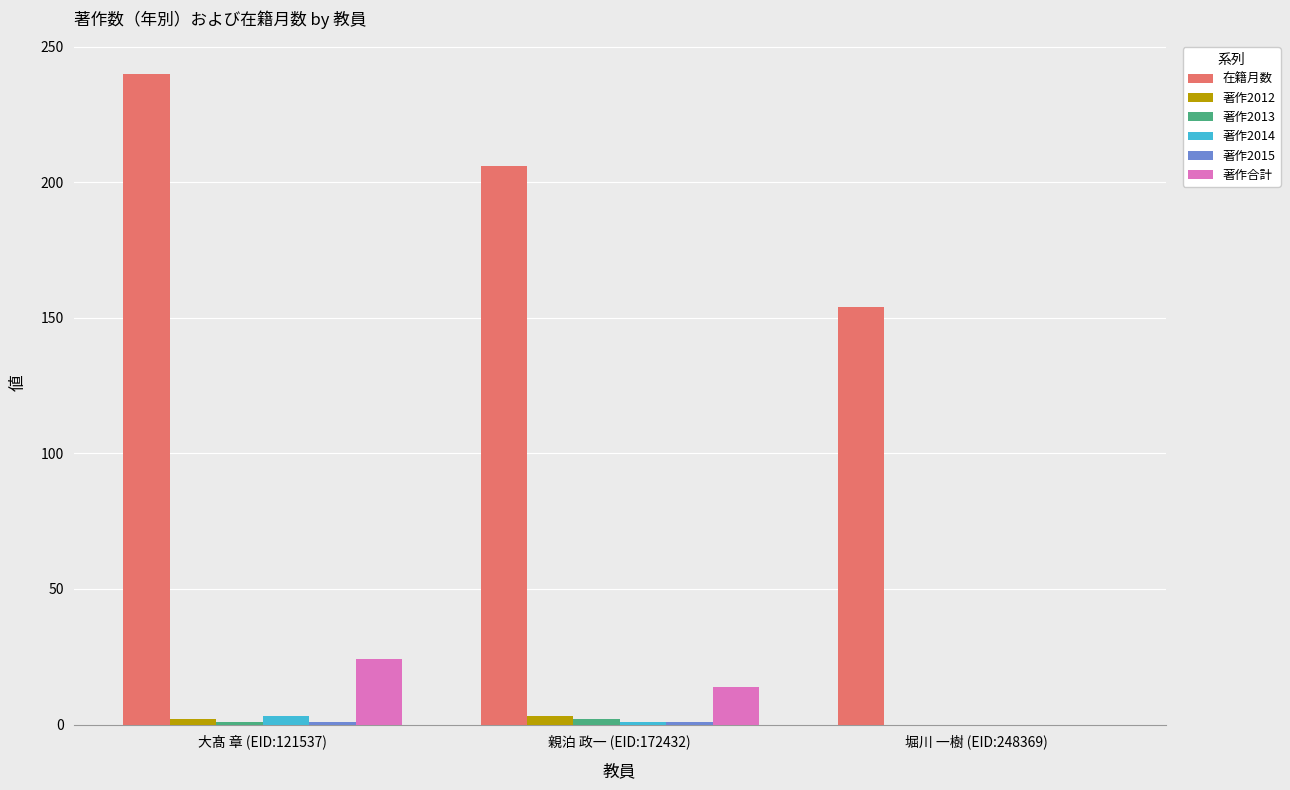

Between 親泊 政一 (EID:172432) and 堀川 一樹 (EID:248369), which series saw the biggest shift?

在籍月数